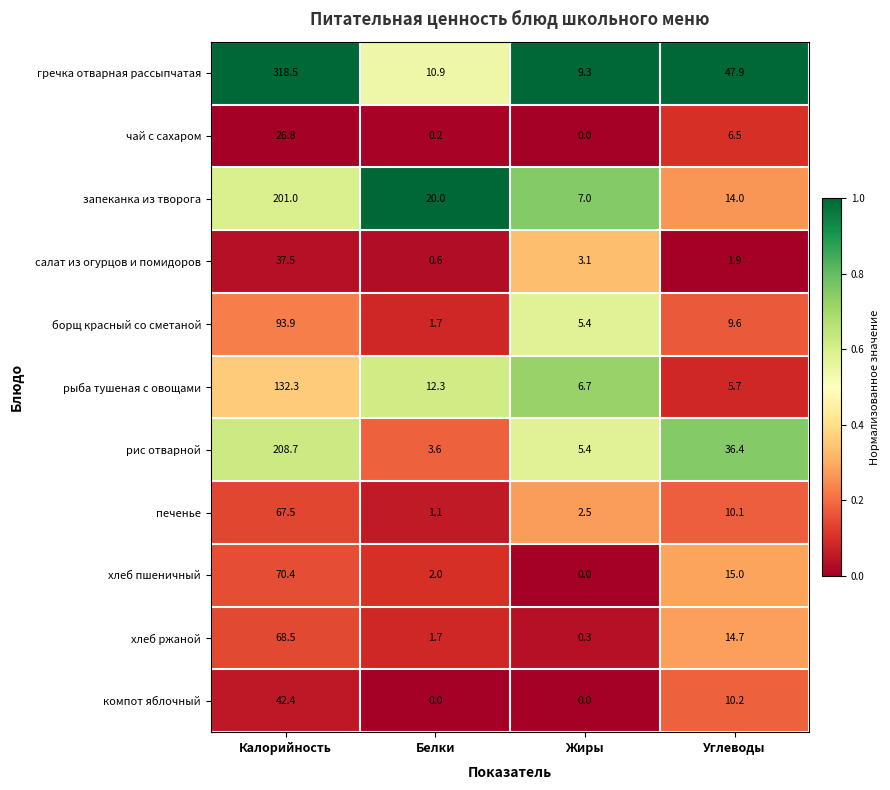

List the series in order of their peak value, lowest first.

чай с сахаром, салат из огурцов и помидоров, компот яблочный, печенье, хлеб ржаной, хлеб пшеничный, борщ красный со сметаной, рыба тушеная с овощами, запеканка из творога, рис отварной, гречка отварная рассыпчатая